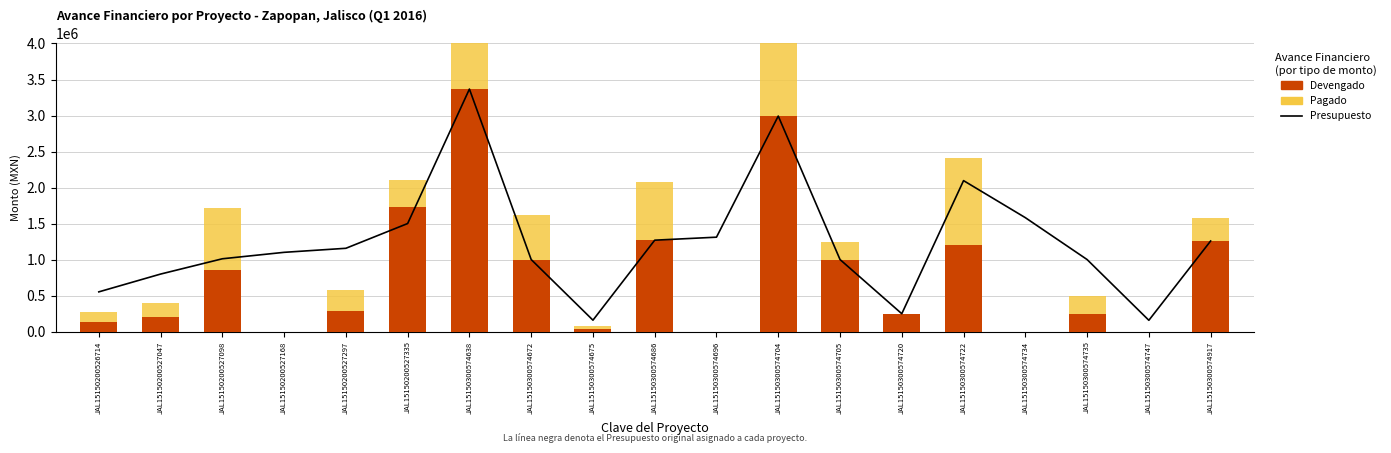

What is the greatest value displayed?

3367209.8